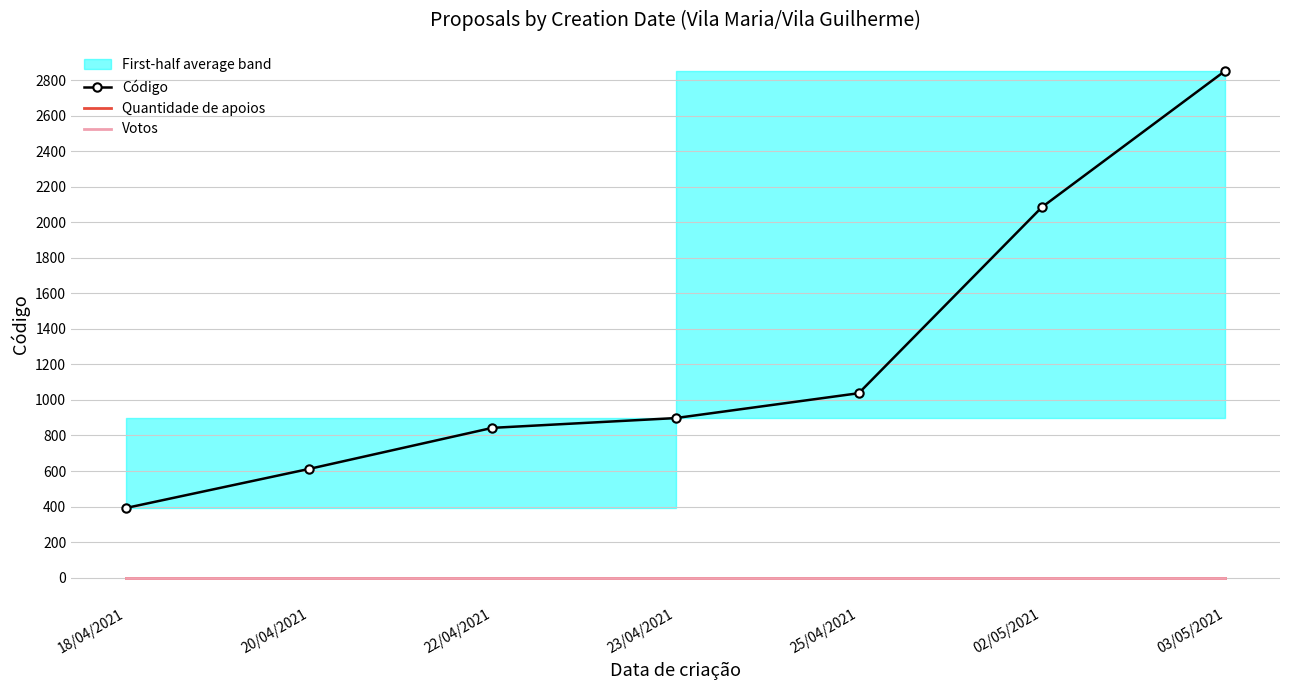

Which series changed the most between 20/04/2021 and 23/04/2021?

Código